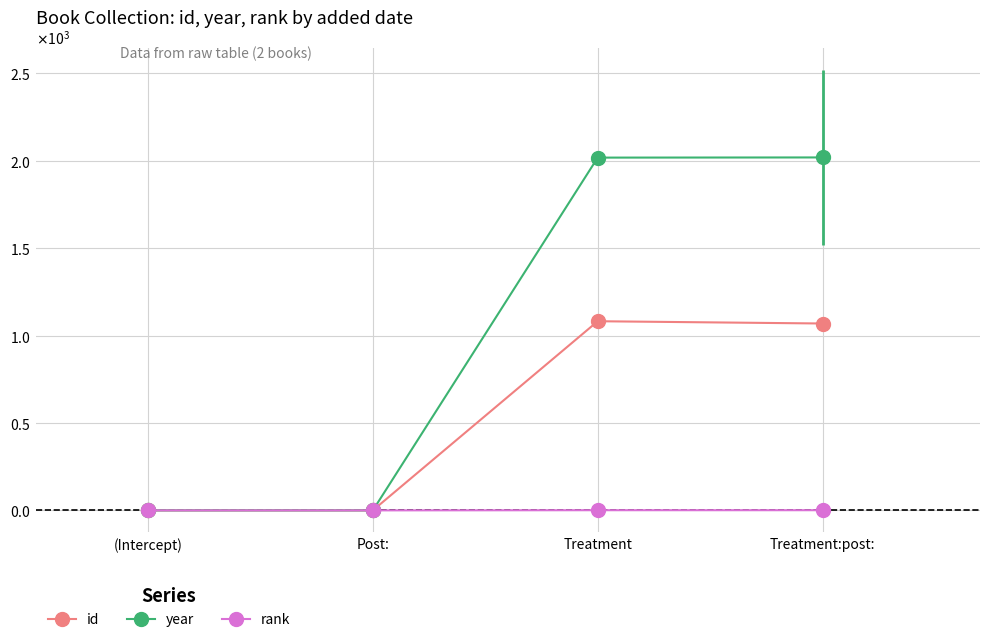

What position from the right is Treatment?

2